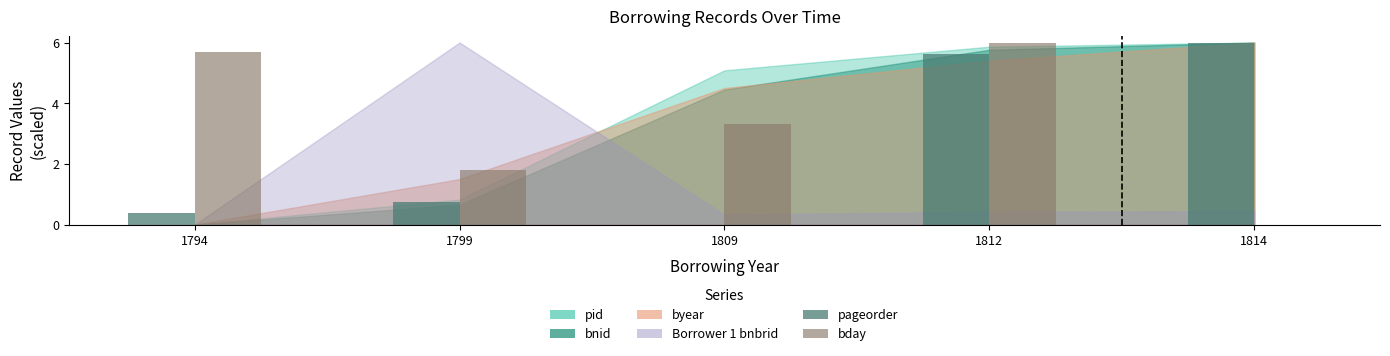

True or false: pageorder has a value of 0.3 at 1799.

False